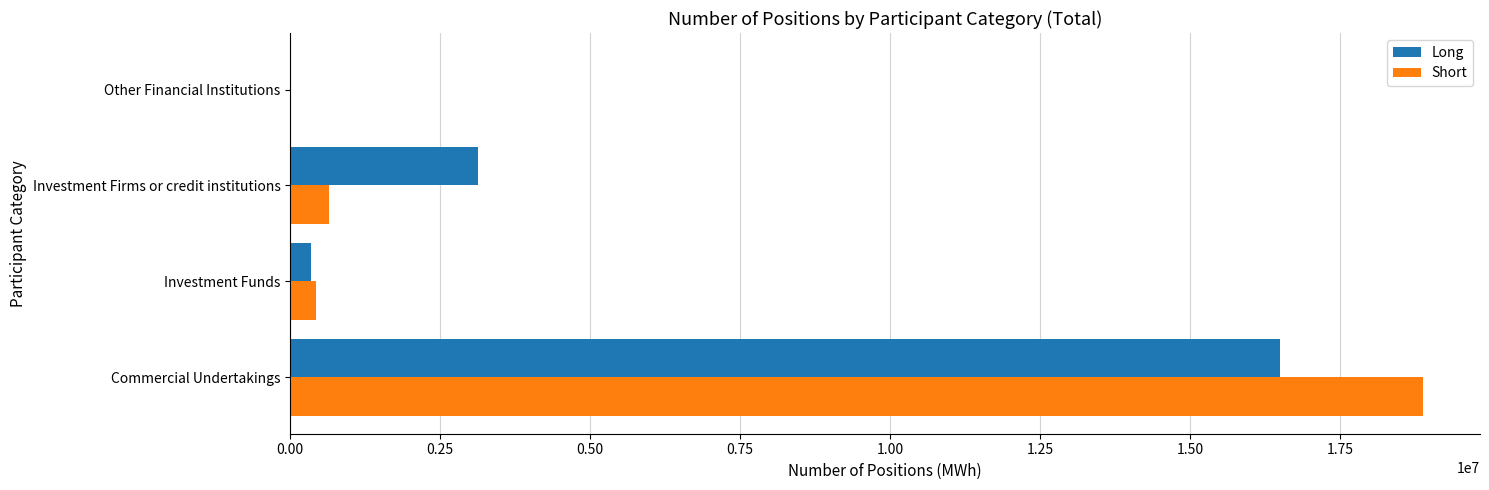

What is the sum of all Short values?

19965257